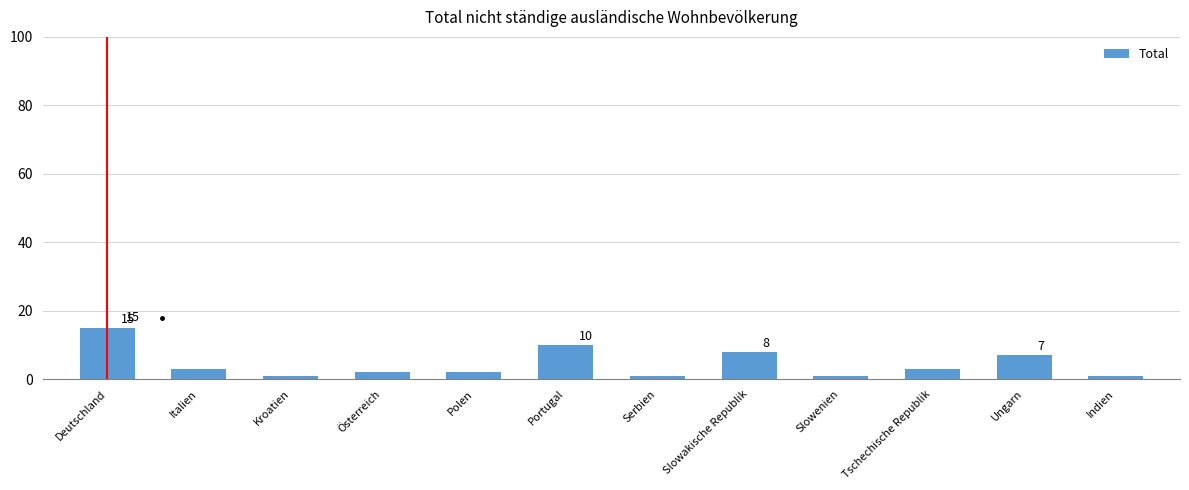

Reading right to left, transcribe all the data shown in this chart.

Indien=1	Ungarn=7	Tschechische Republik=3	Slowenien=1	Slowakische Republik=8	Serbien=1	Portugal=10	Polen=2	Österreich=2	Kroatien=1	Italien=3	Deutschland=15